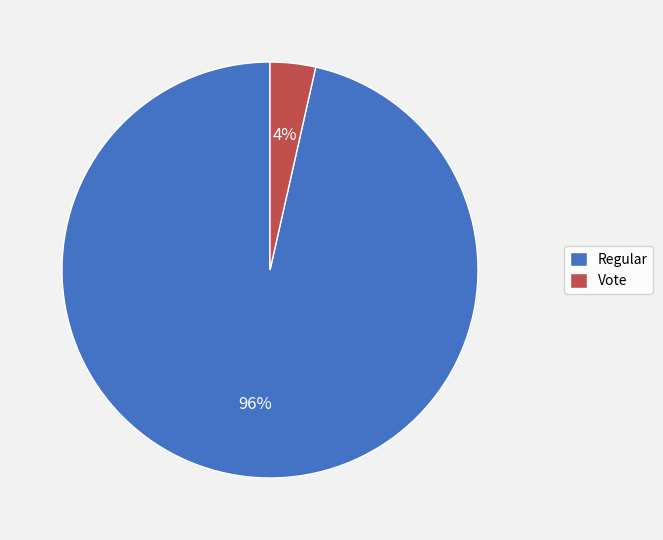

How many slices are in this pie chart?

2